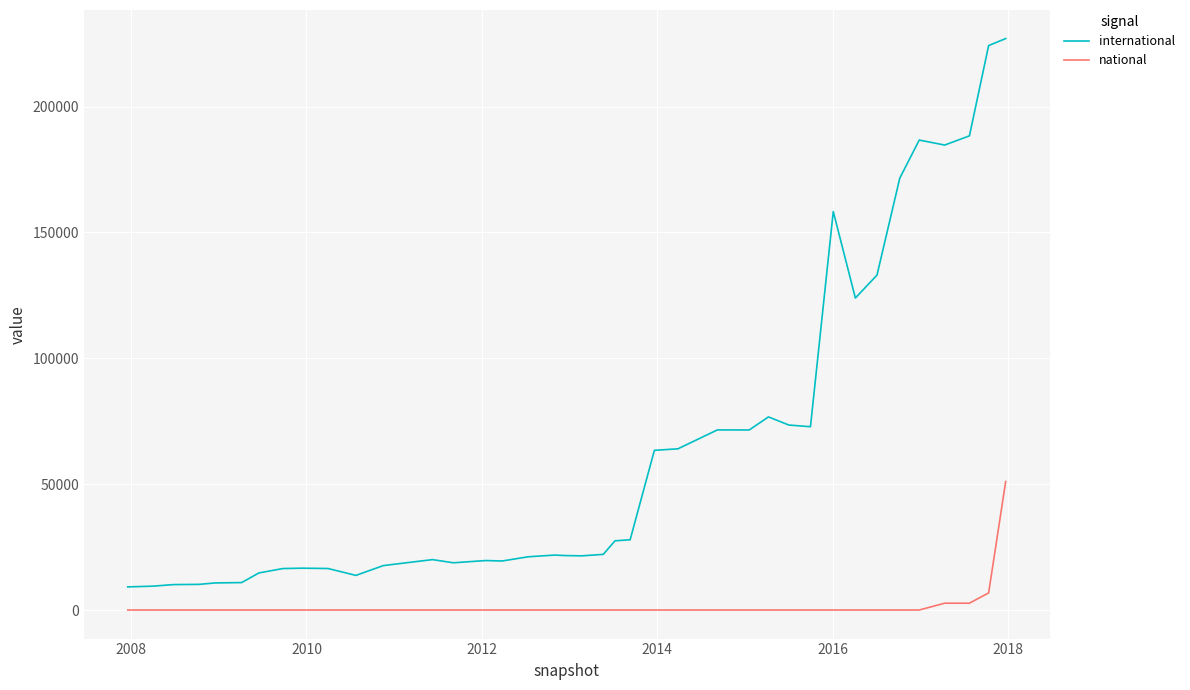

True or false: international and national cross at least once.

False